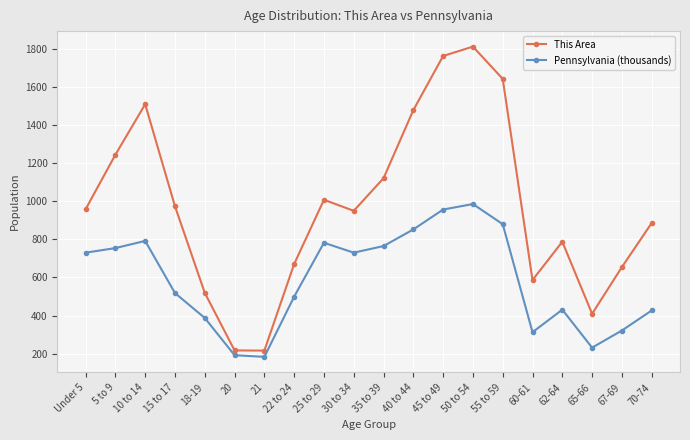

List the series in order of their peak value, lowest first.

Pennsylvania (thousands), This Area